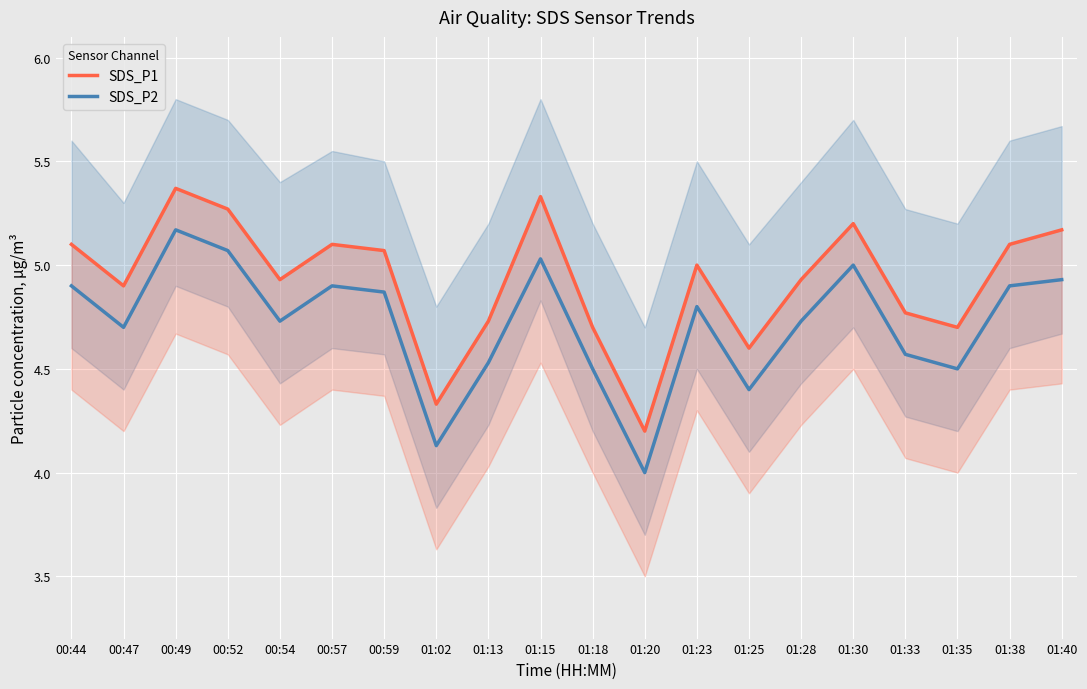

What is the difference between the maximum and minimum values in the SDS_P2 series?

1.2